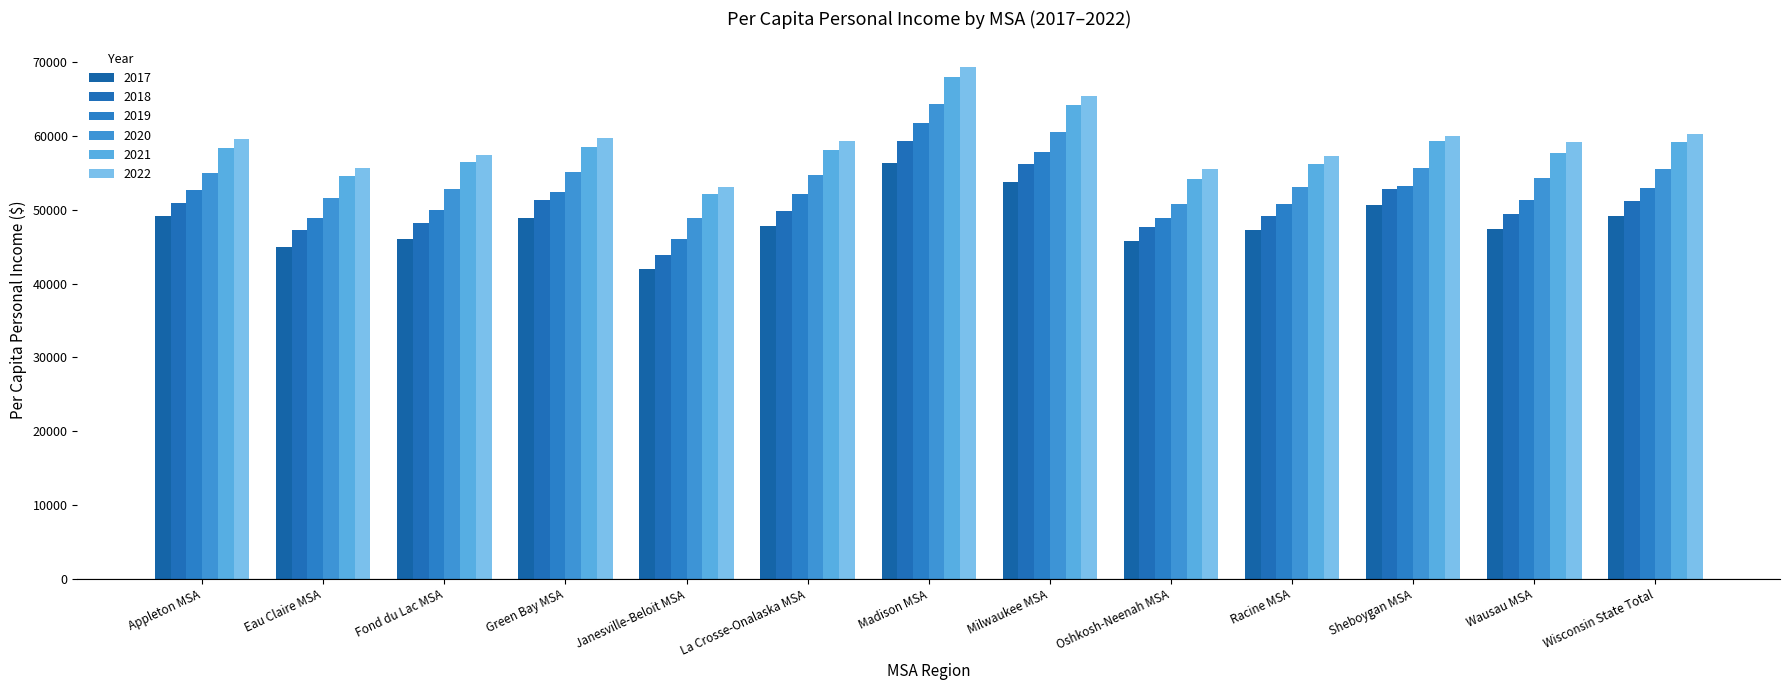

At which label does 2020 reach its peak?

Madison MSA